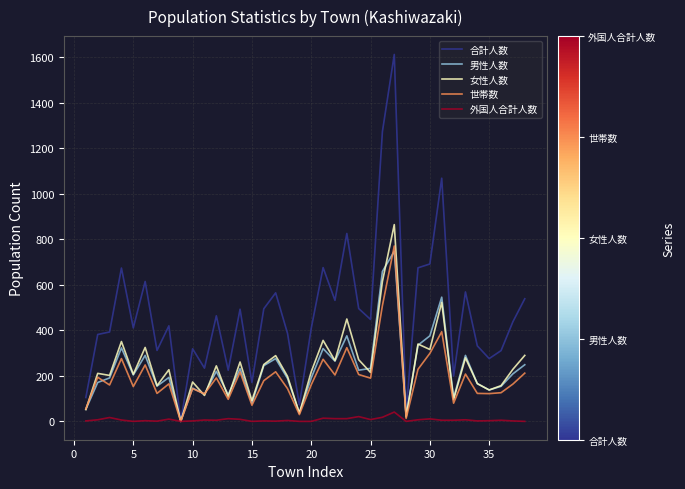

What is the maximum value shown in the chart?

1613